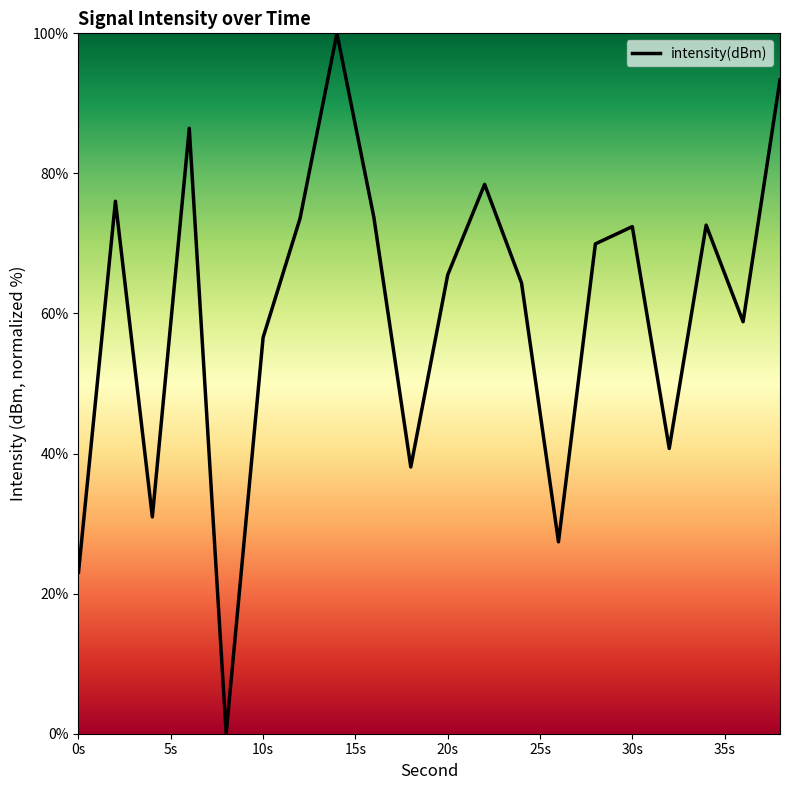

What is the greatest value displayed?

100.0